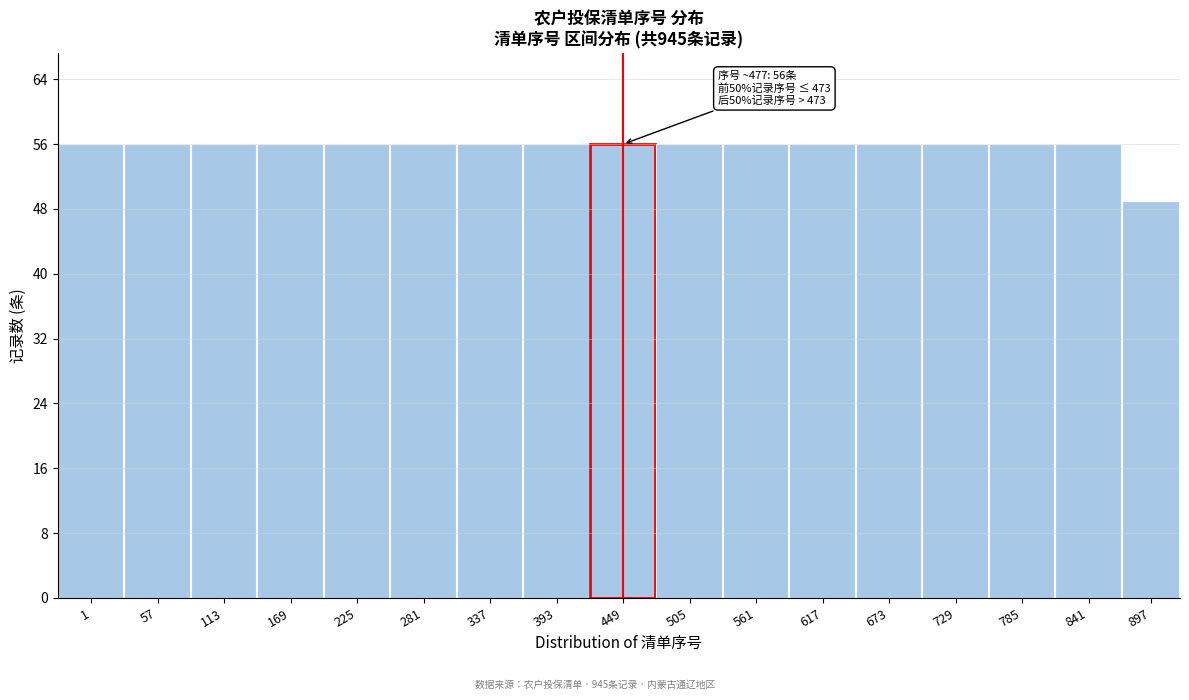

Reading left to right, extract all data points from this chart.

56	56	56	56	56	56	56	56	56	56	56	56	56	56	56	56	49